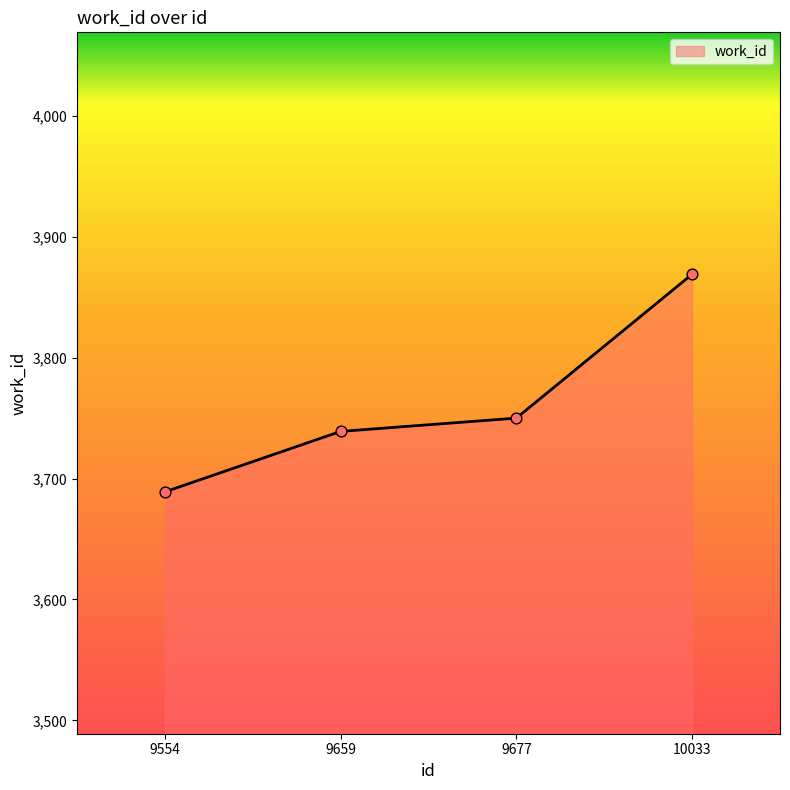

Approximately how many times larger is the value at 9677 compared to 10033?

1.0